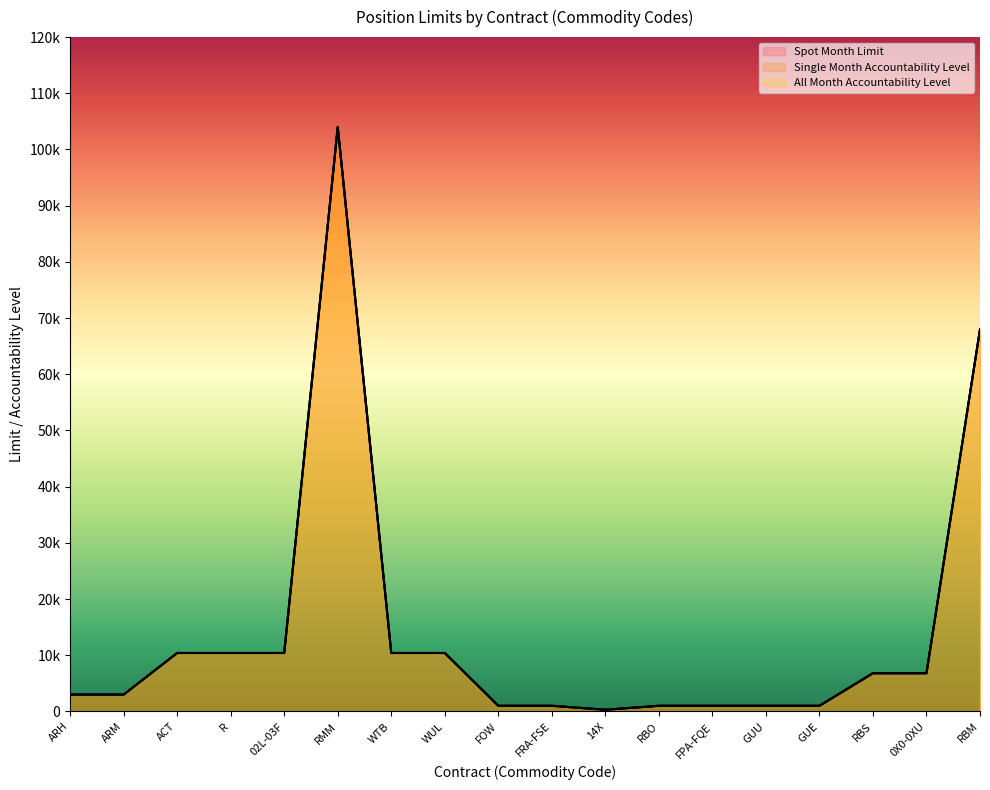

Is the value of Single Month Accountability Level at R greater than the value of Spot Month Limit at FOW?

Yes